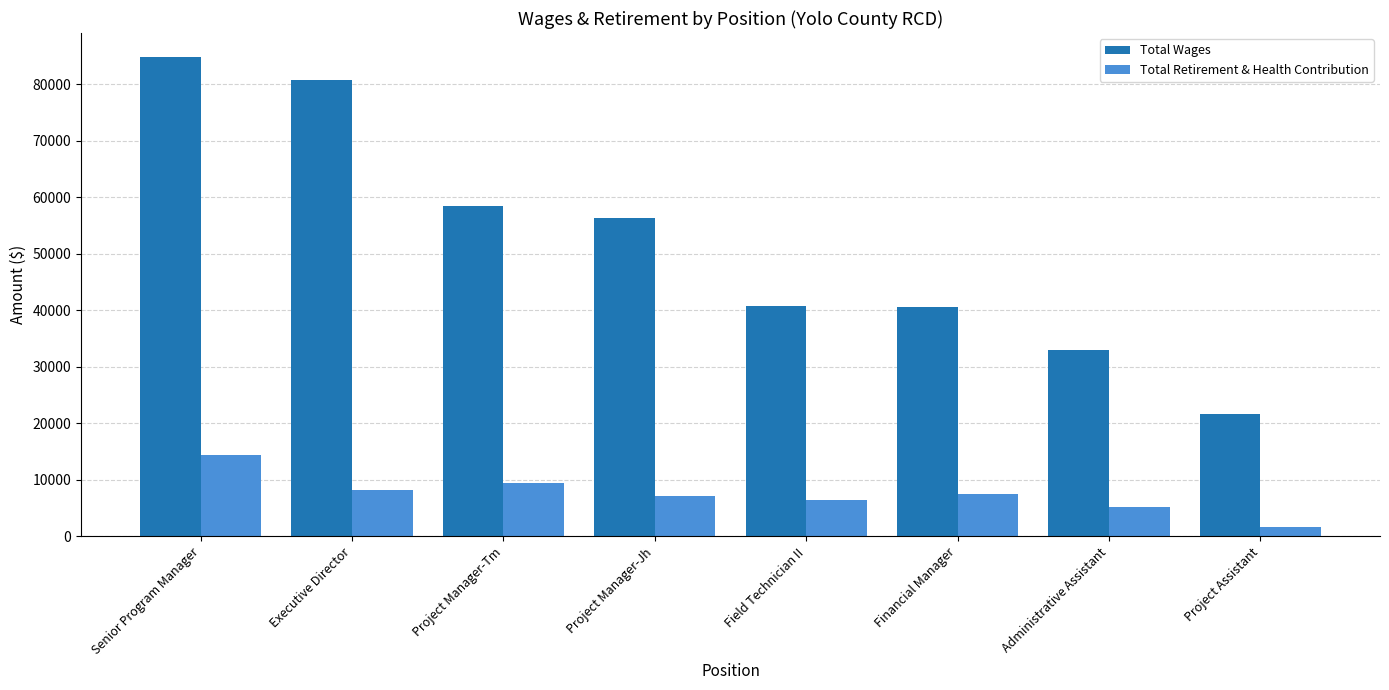

Rank the series at Executive Director from lowest to highest value.

Total Retirement & Health Contribution, Total Wages